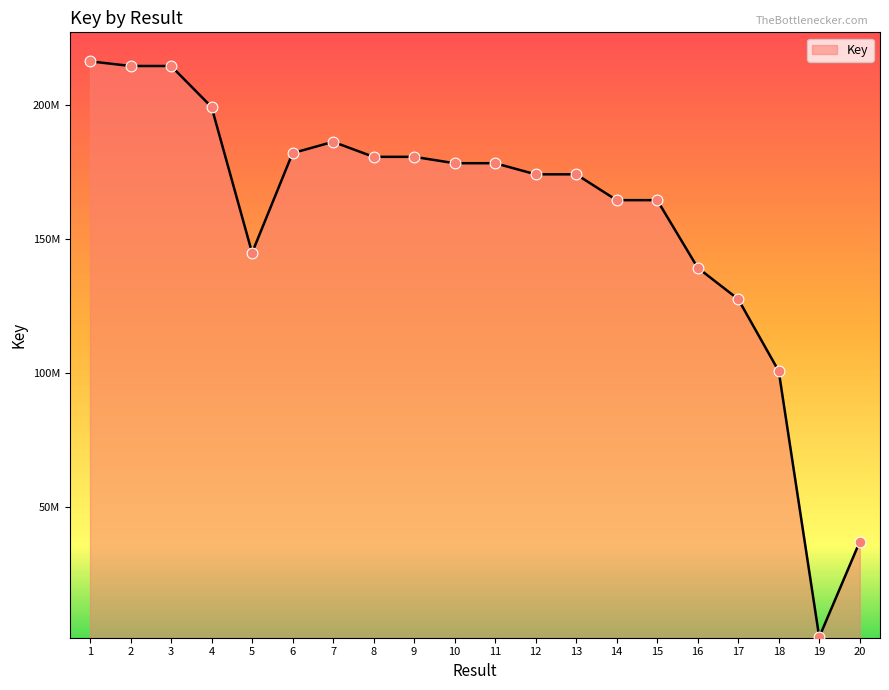

What is the change in value from 9 to 14?

-16168227